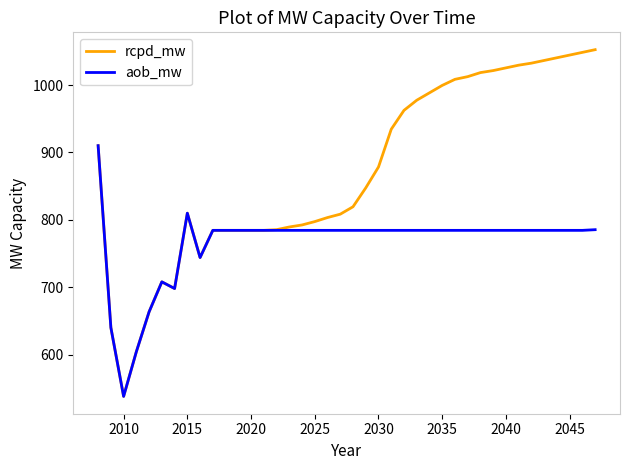

List the series in order of their overall mean, highest first.

rcpd_mw, aob_mw